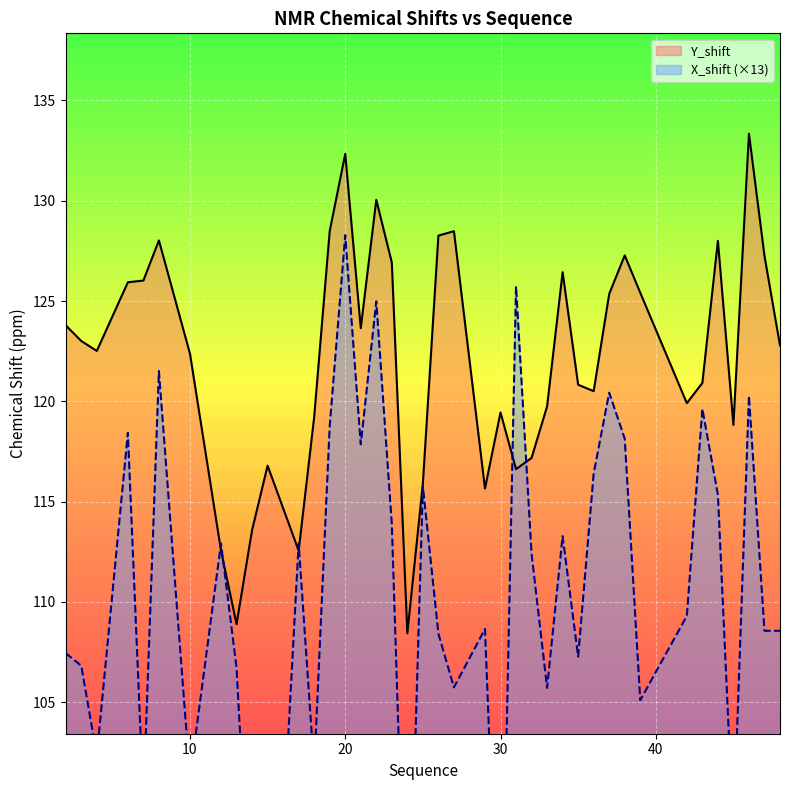

How many data points in Y_shift are less than 122?

18